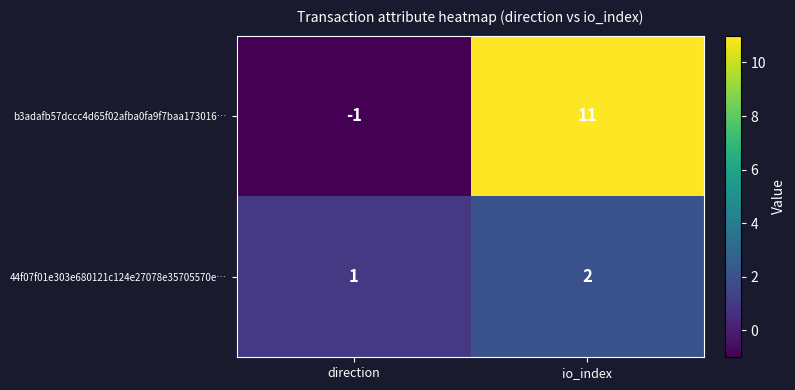

Which series has the largest total across all categories?

b3adafb57dccc4d65f02afba0fa9f7baa173016…